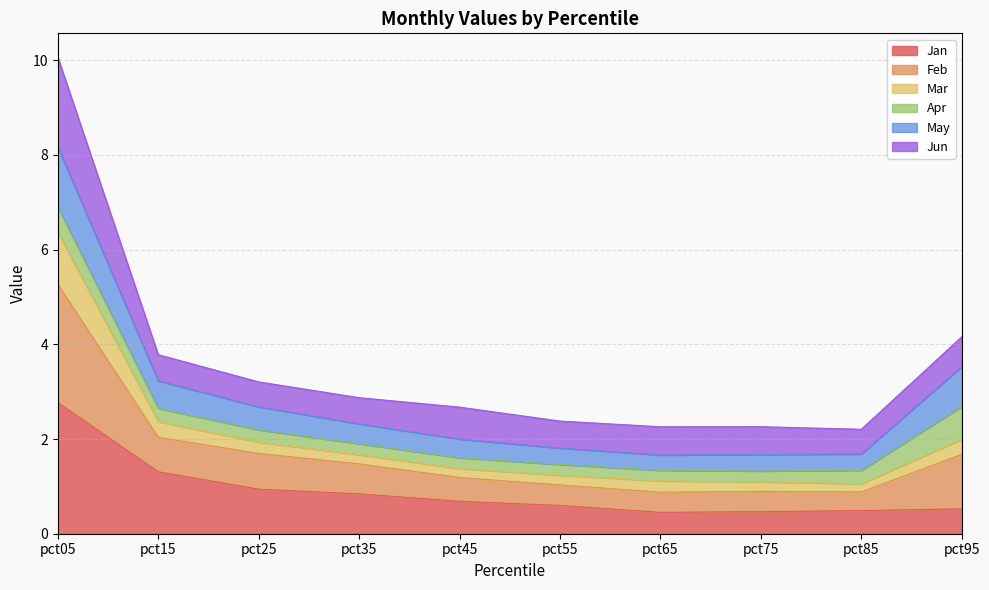

True or false: Mar and Feb intersect in this chart.

False